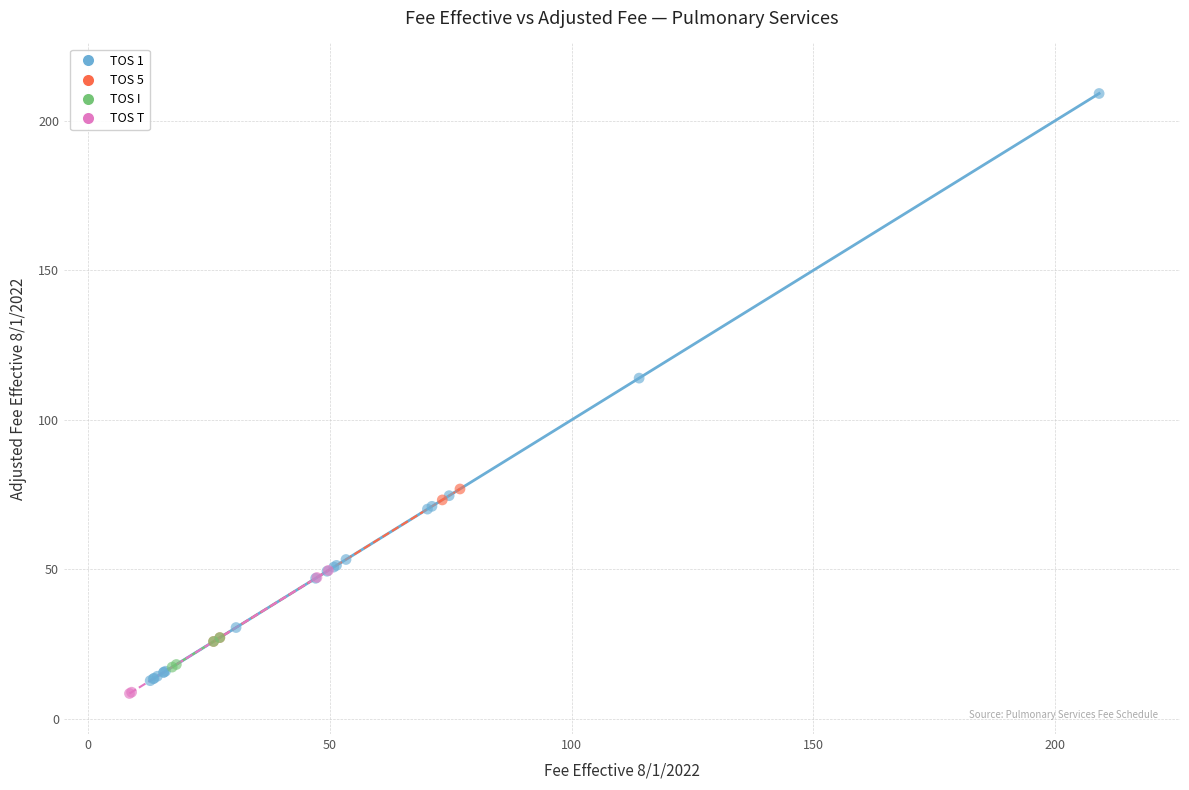

Which series reaches the maximum Y coordinate?

TOS 1